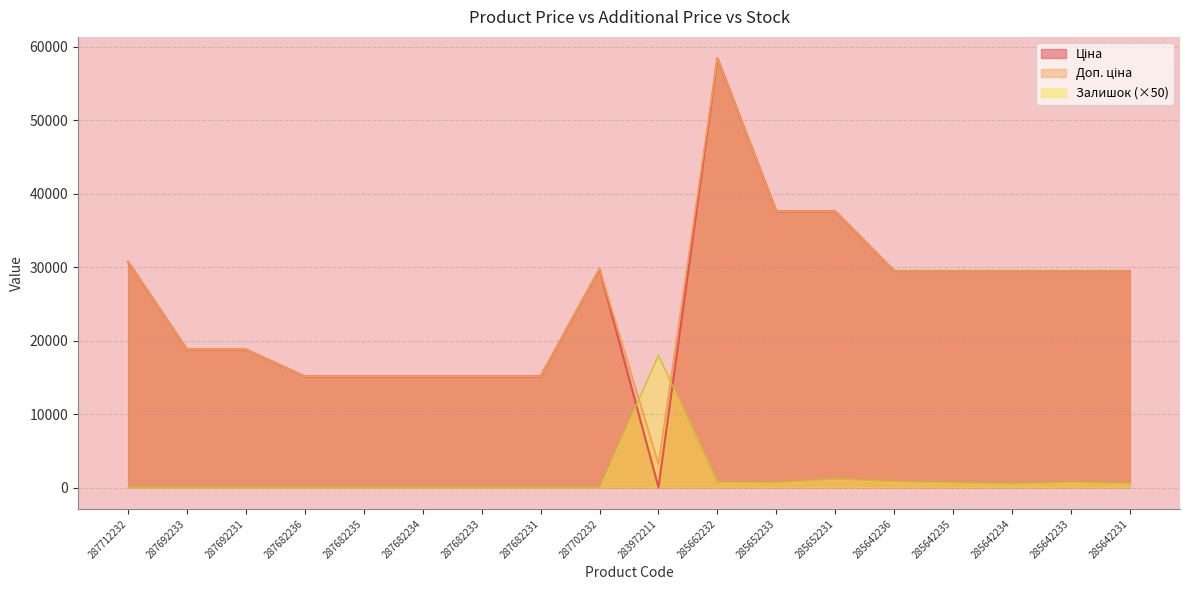

The Залишок series shows 11284.4 at 283972211. True or false?

False